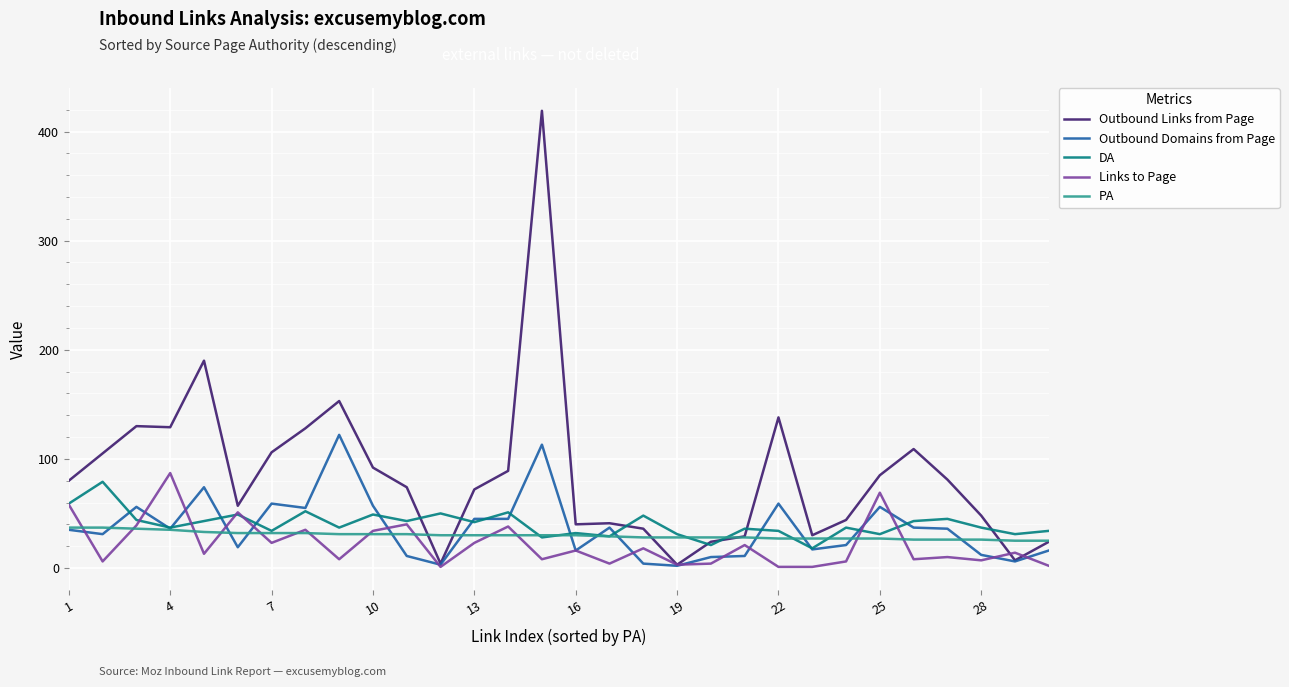

Which series has the largest total across all categories?

Outbound Links from Page